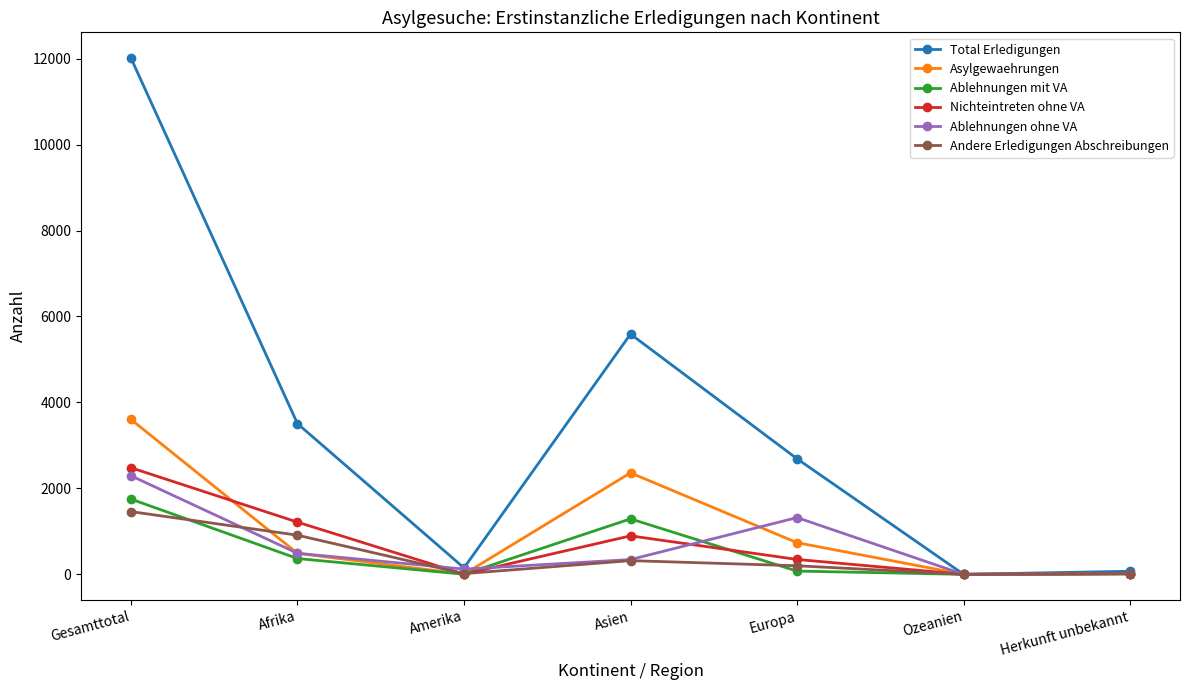

Which category has the highest value in the Asylgewaehrungen series?

Gesamttotal